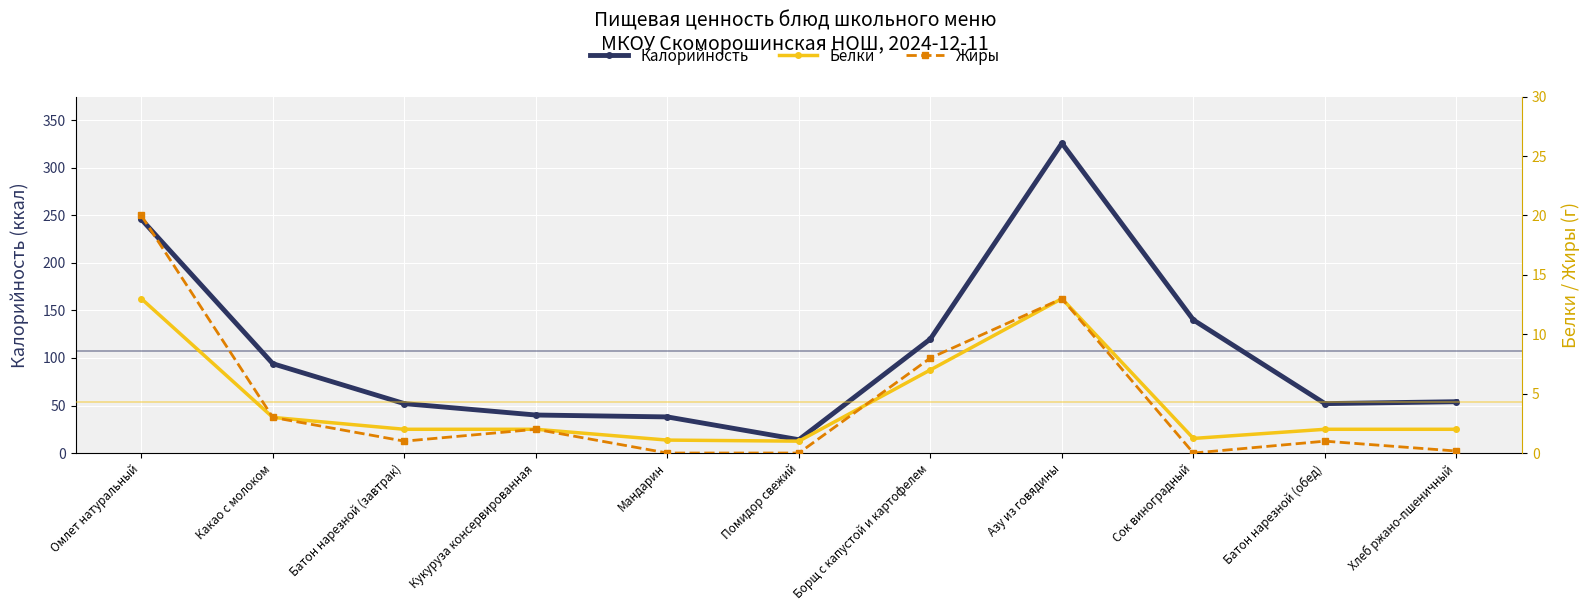

Which series has the widest spread of values?

Калорийность